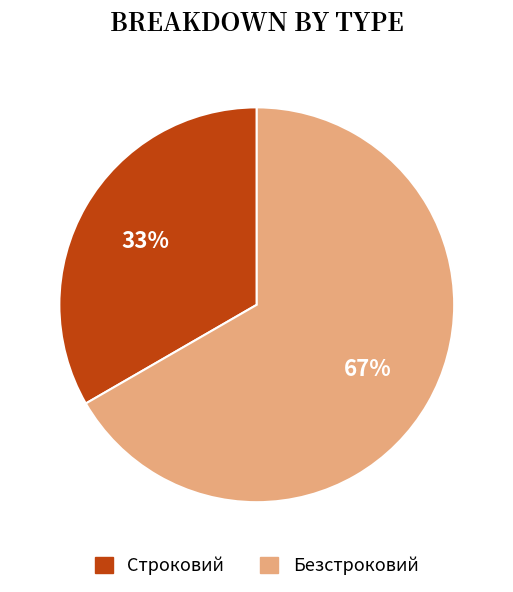

To the nearest percent, what is the average slice percentage?

50%